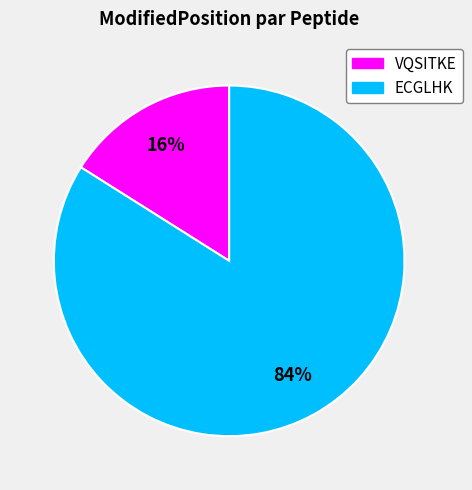

To the nearest percent, what percentage of the pie is VQSITKE?

16%